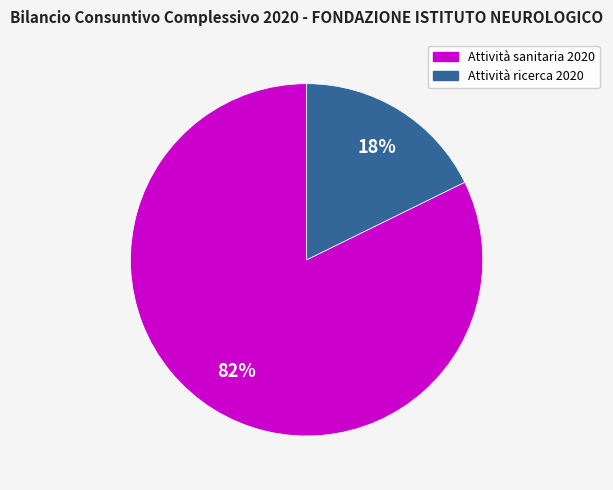

Rank the categories by value from highest to lowest.

Attività sanitaria 2020, Attività ricerca 2020